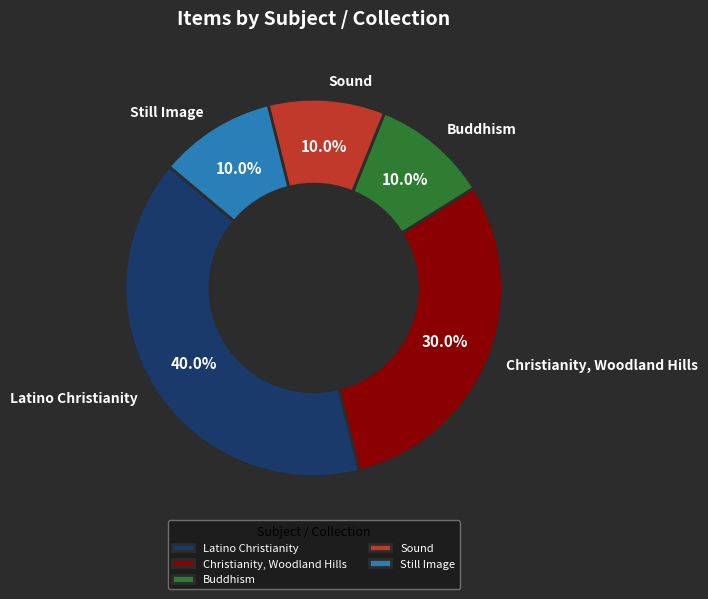

Is the sum of Sound and Christianity, Woodland Hills greater than half?

No